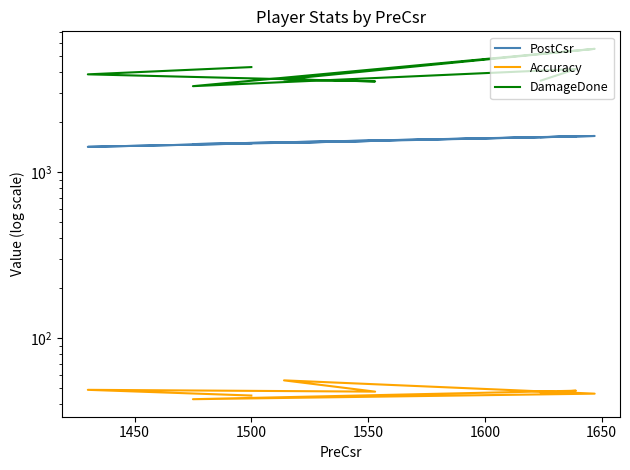

Which series has the largest total across all categories?

DamageDone